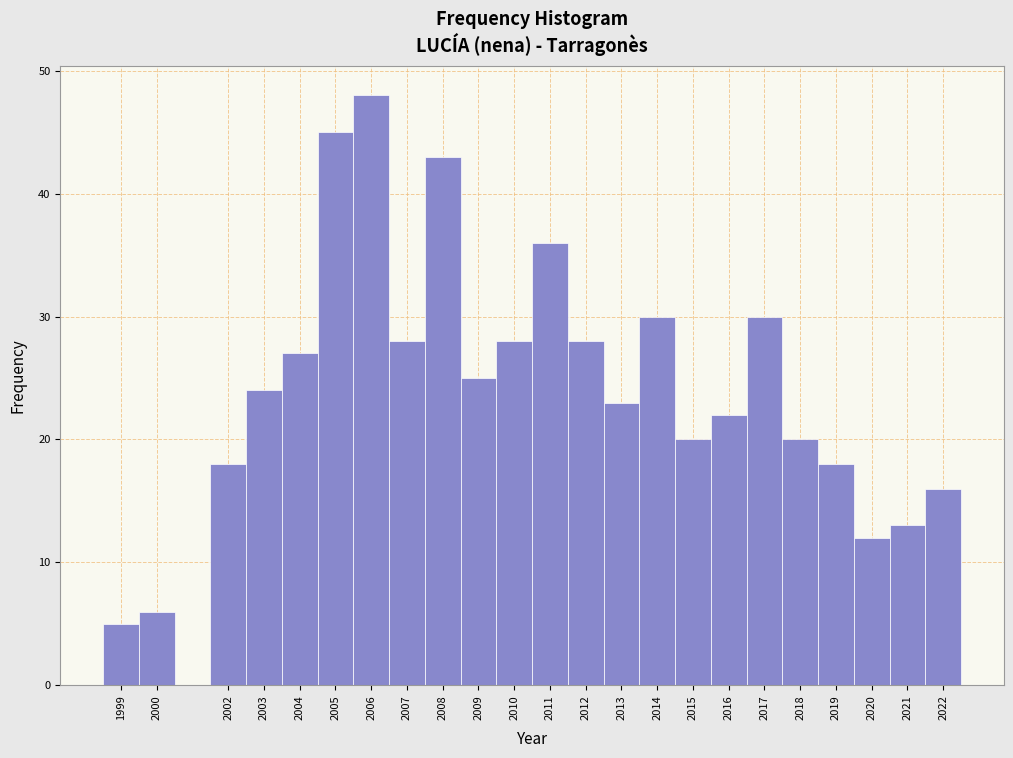

Over which range of the x-axis is the bar tallest?

2005.5 to 2006.5